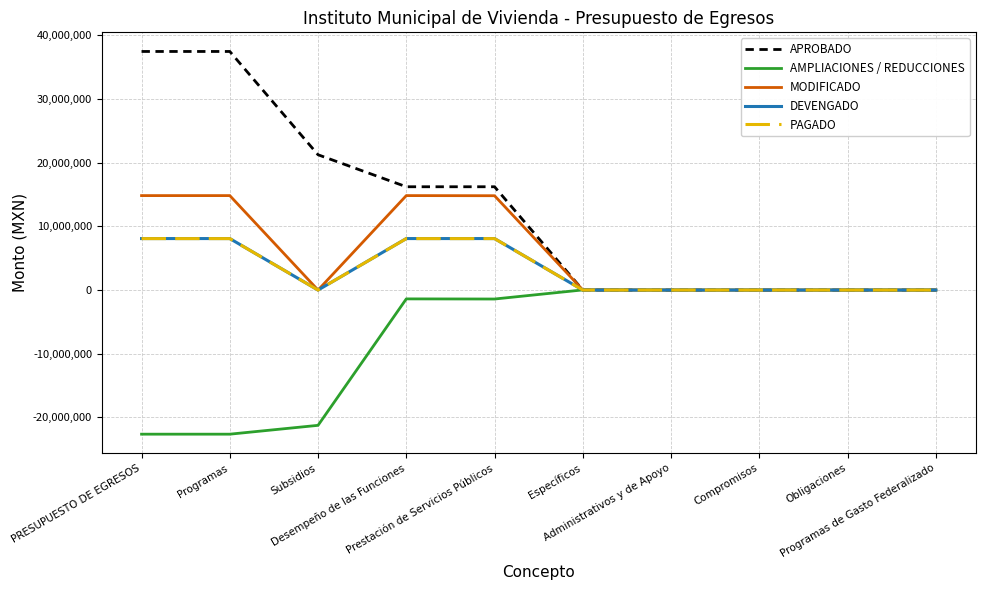

True or false: AMPLIACIONES / REDUCCIONES has a value of 9327851.8 at Programas de Gasto Federalizado.

False